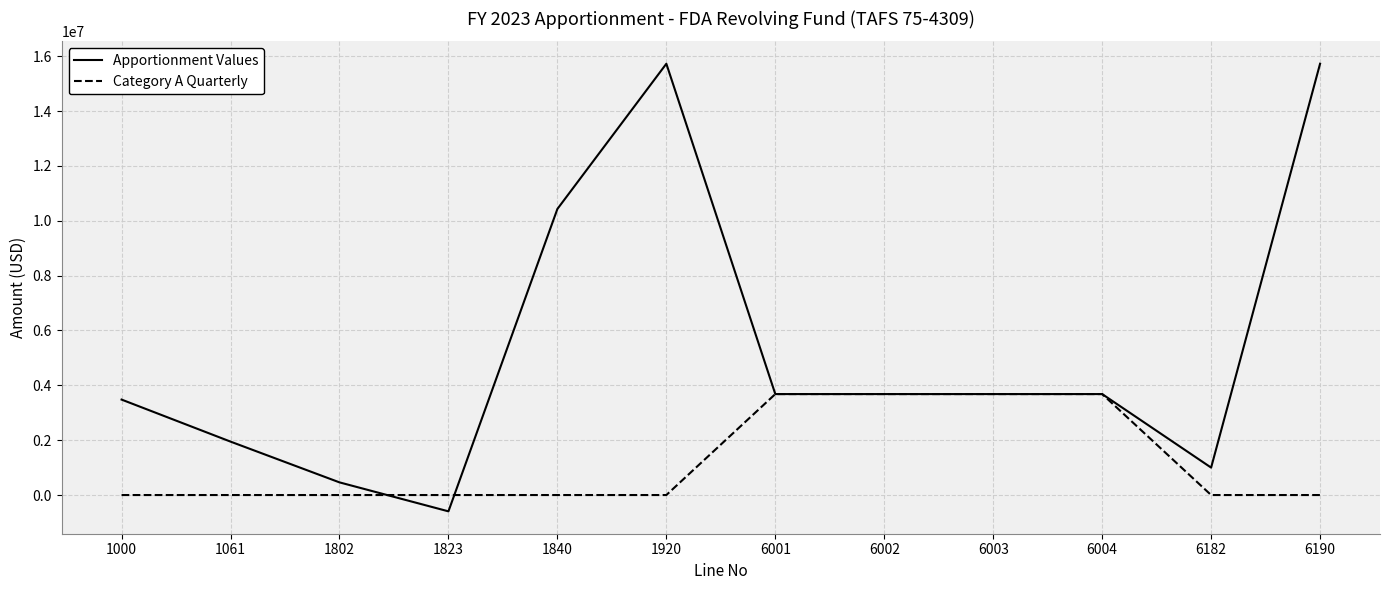

The Category A Quarterly series shows -2481022 at 6190. True or false?

False